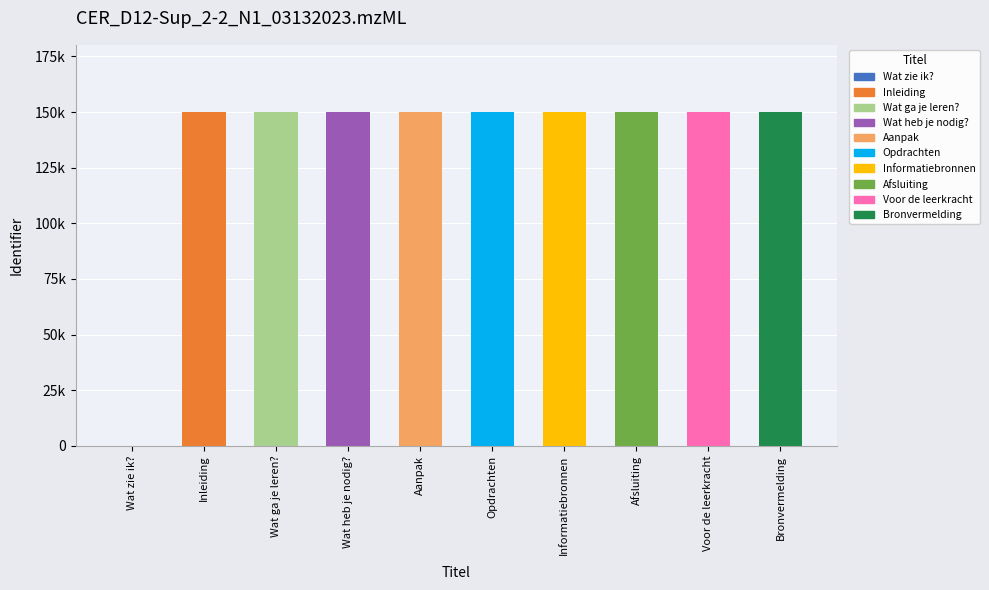

What is the average value?

135122